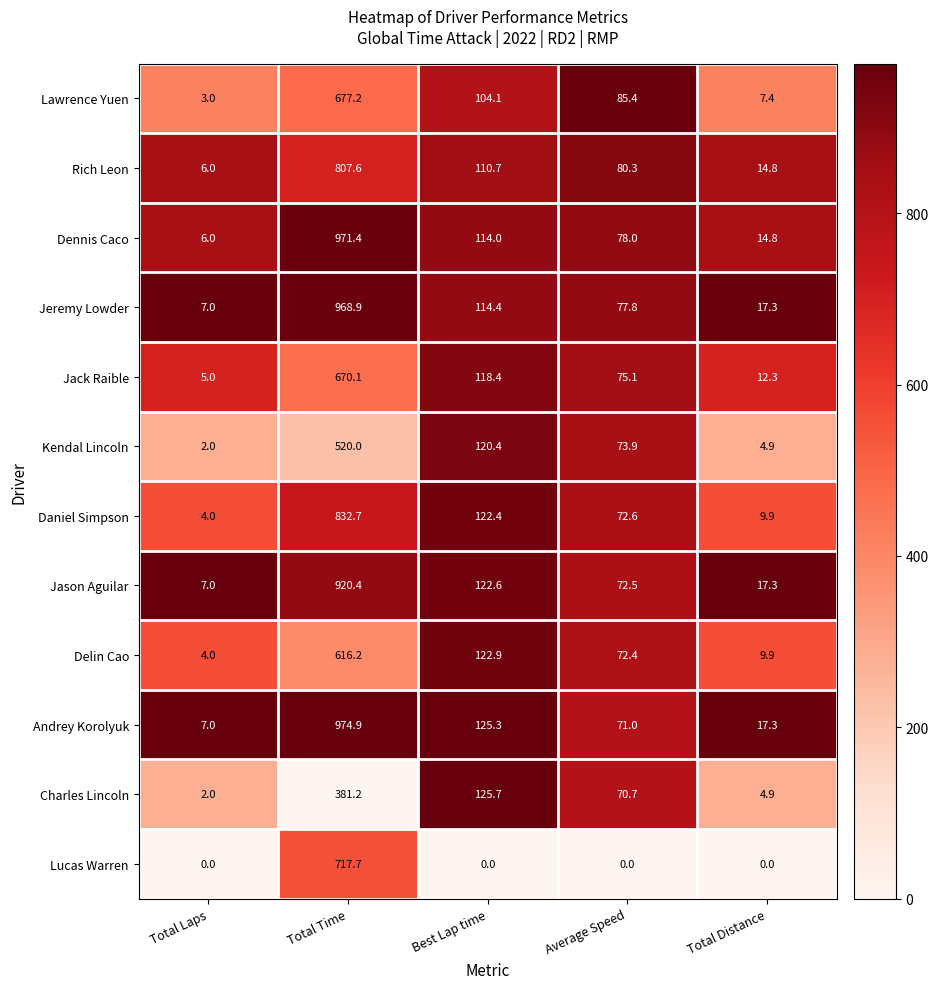

Rank the categories by Andrey Korolyuk value from highest to lowest.

Total Time, Best Lap time, Average Speed, Total Distance, Total Laps